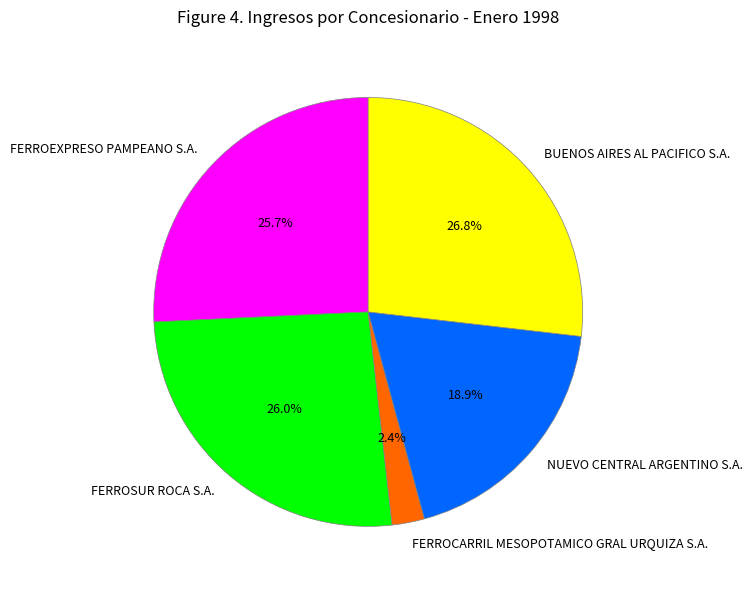

What percentage is the NUEVO CENTRAL ARGENTINO S.A. slice, to the nearest percent?

19%